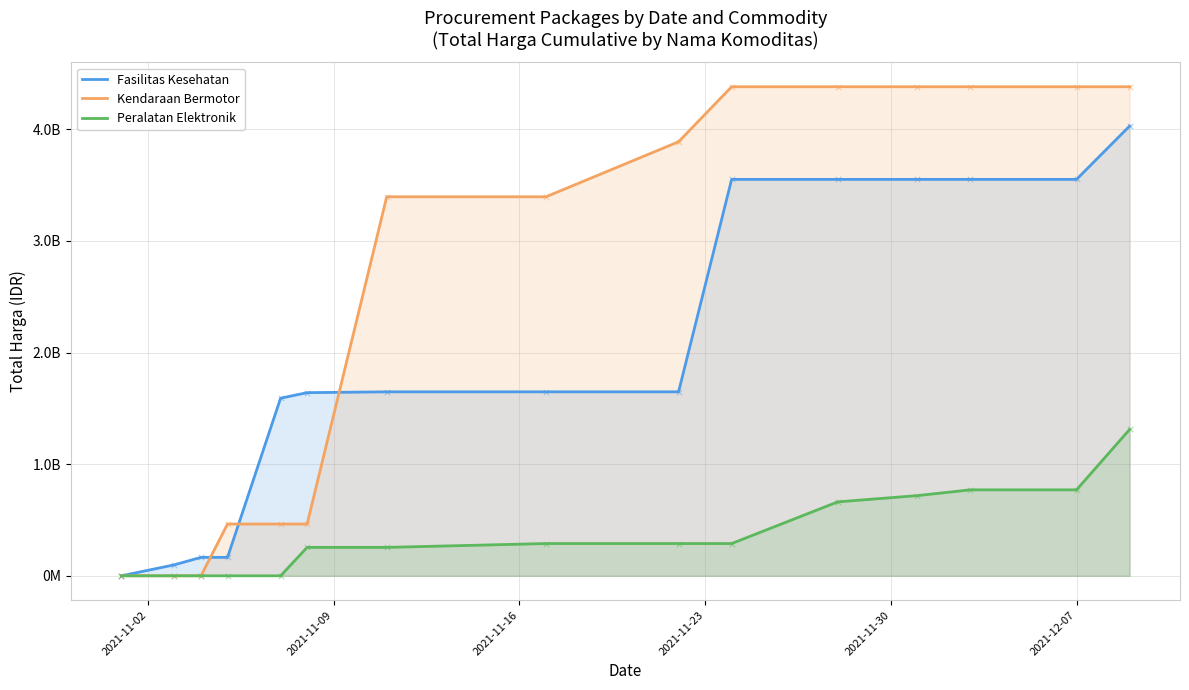

What are all the series names shown in the legend?

Fasilitas Kesehatan, Kendaraan Bermotor, Peralatan Elektronik